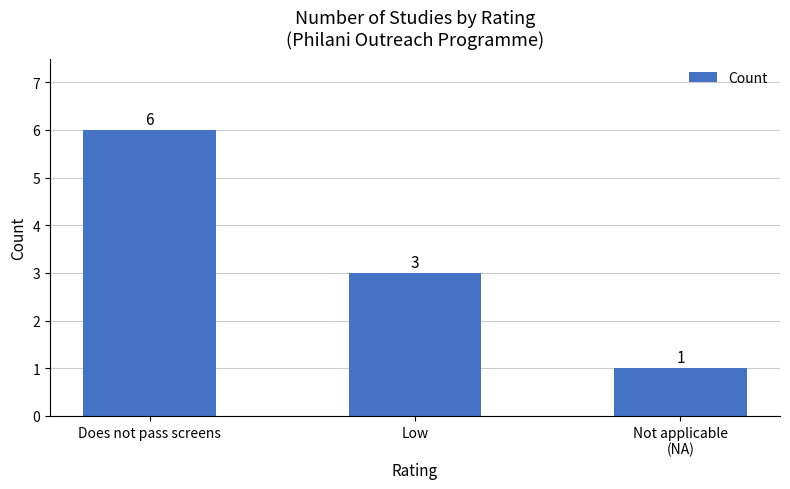

Is it true that the value at Not applicable
(NA) is 0?

False